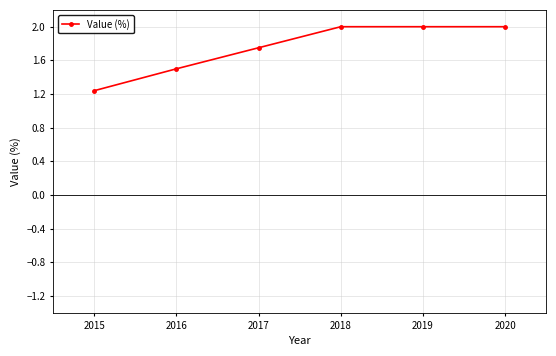

What is the difference between the second highest and second lowest values?

0.5